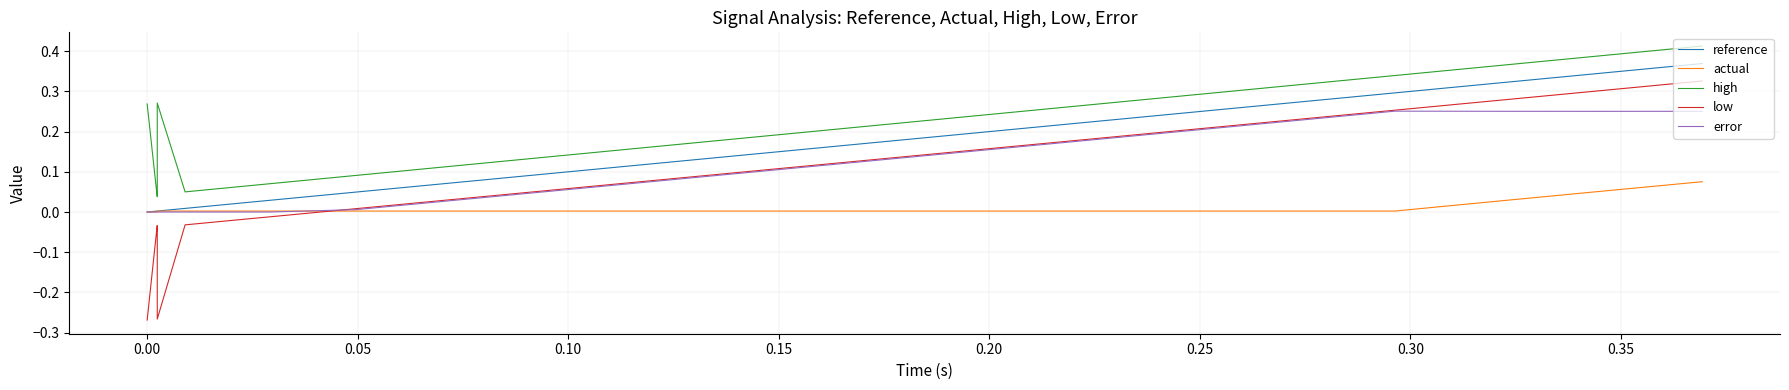

How many series are shown in this chart?

5